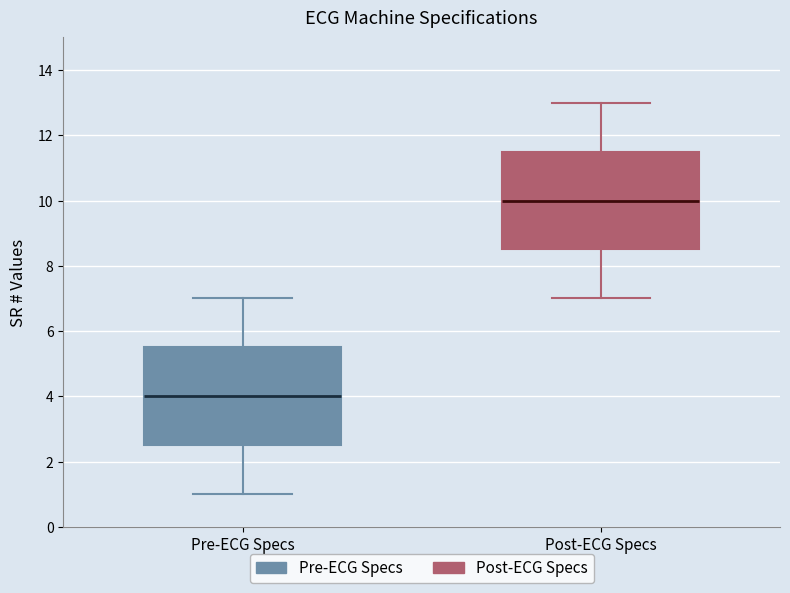

Which box has the lowest median line?

Pre-ECG Specs